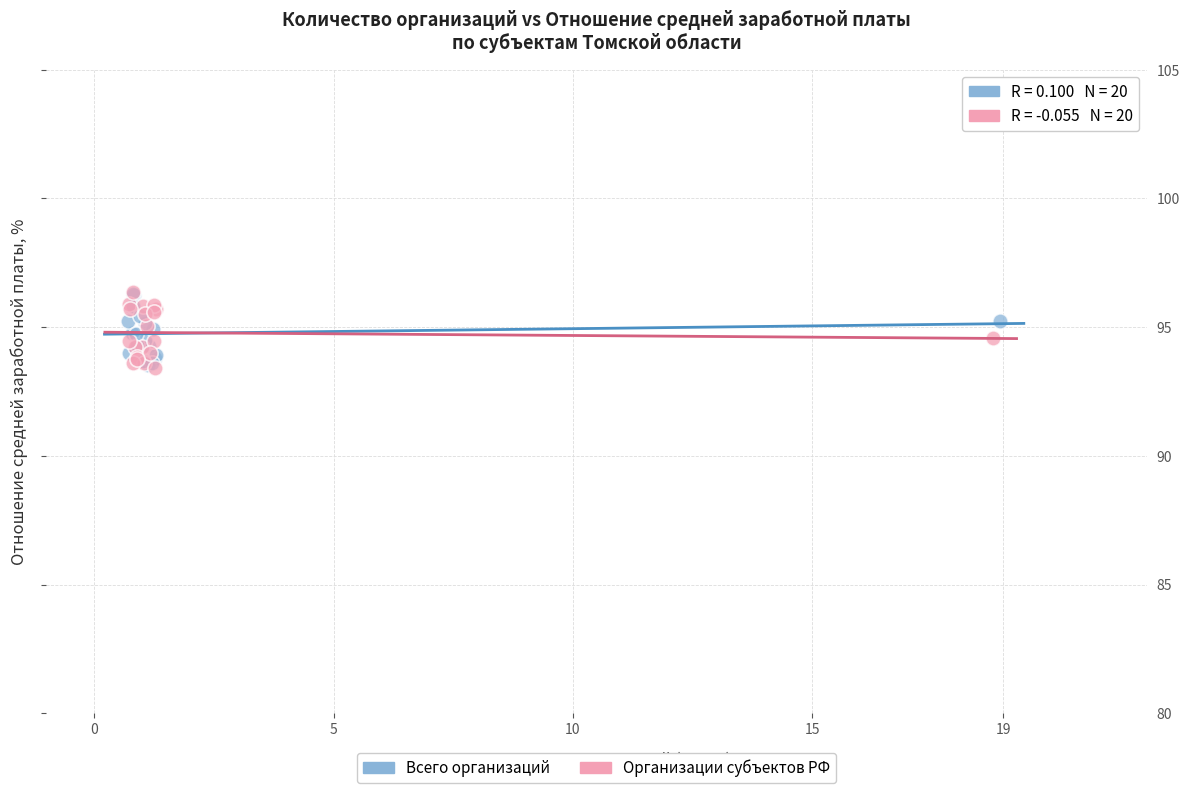

What are all the series names shown in the legend?

Всего организаций, Организации субъектов РФ